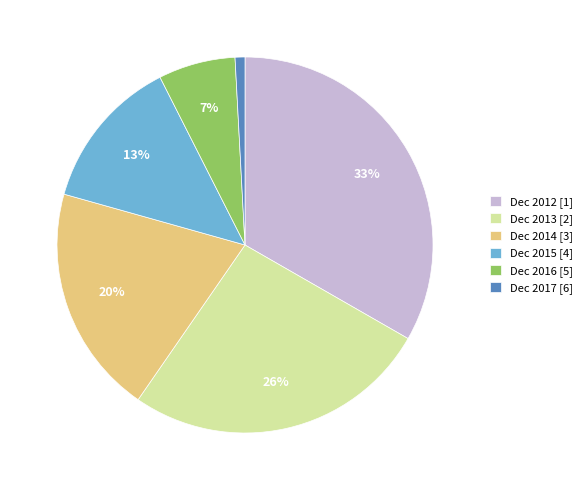

Approximately how many times larger is the value at Dec 2016 compared to Dec 2015?

0.5